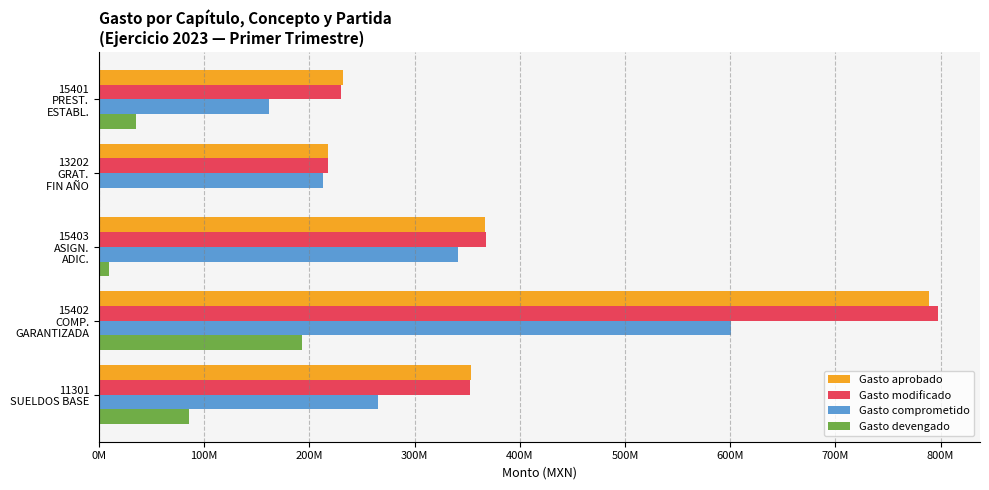

At which category is the sum across all series the highest?

15402
COMP.
GARANTIZADA